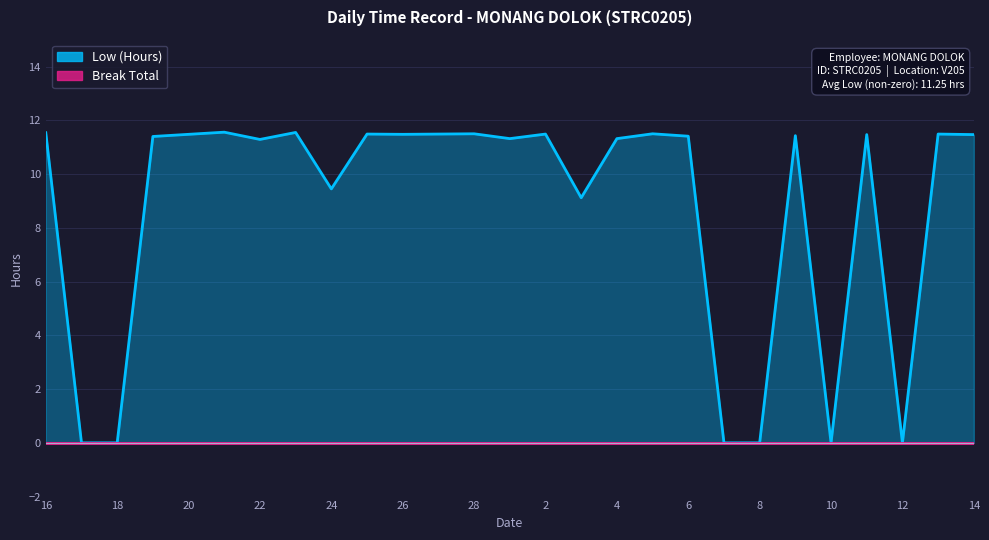

At which category does the data reach its first local peak?

21